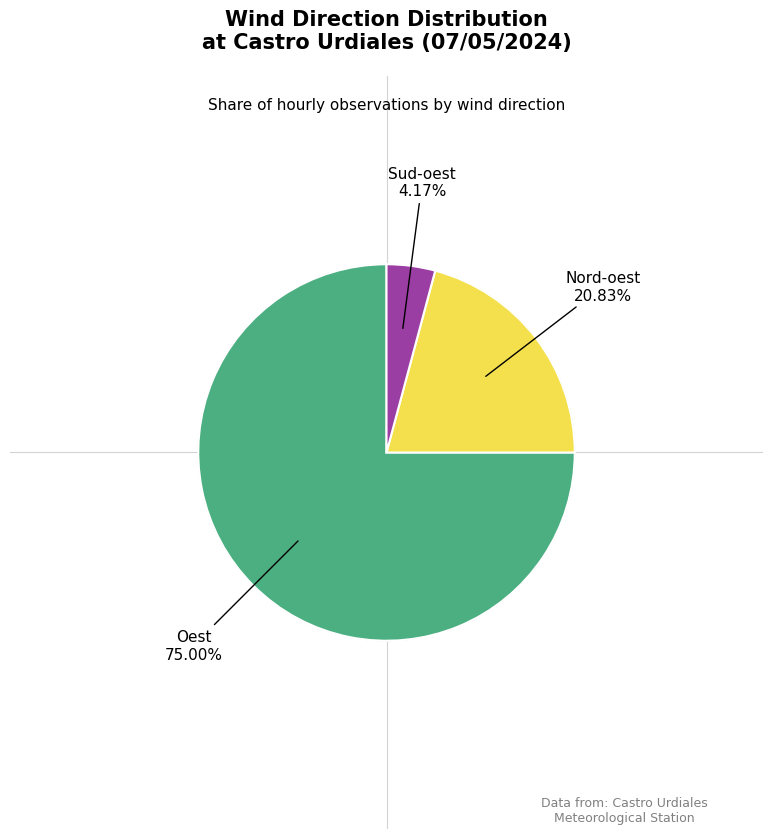

To the nearest percent, what is the difference between the largest and smallest slice percentages?

71%